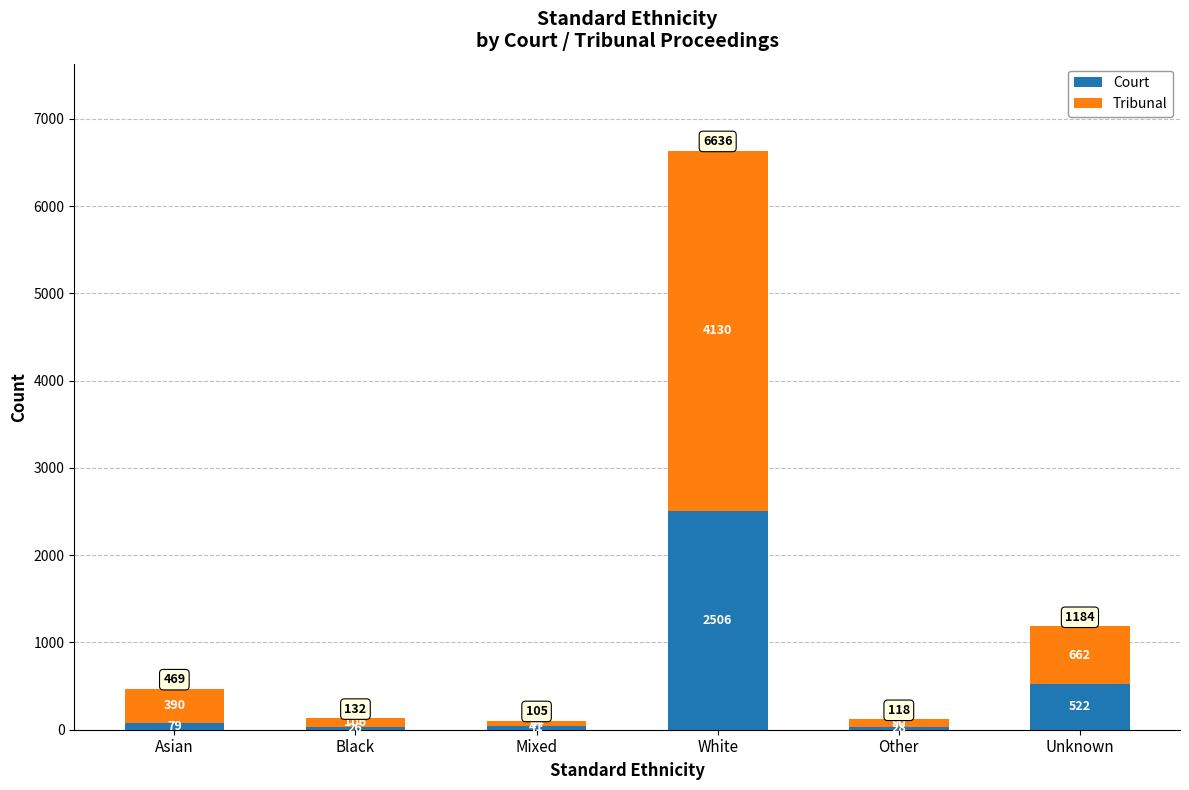

Are the bars horizontal?

No